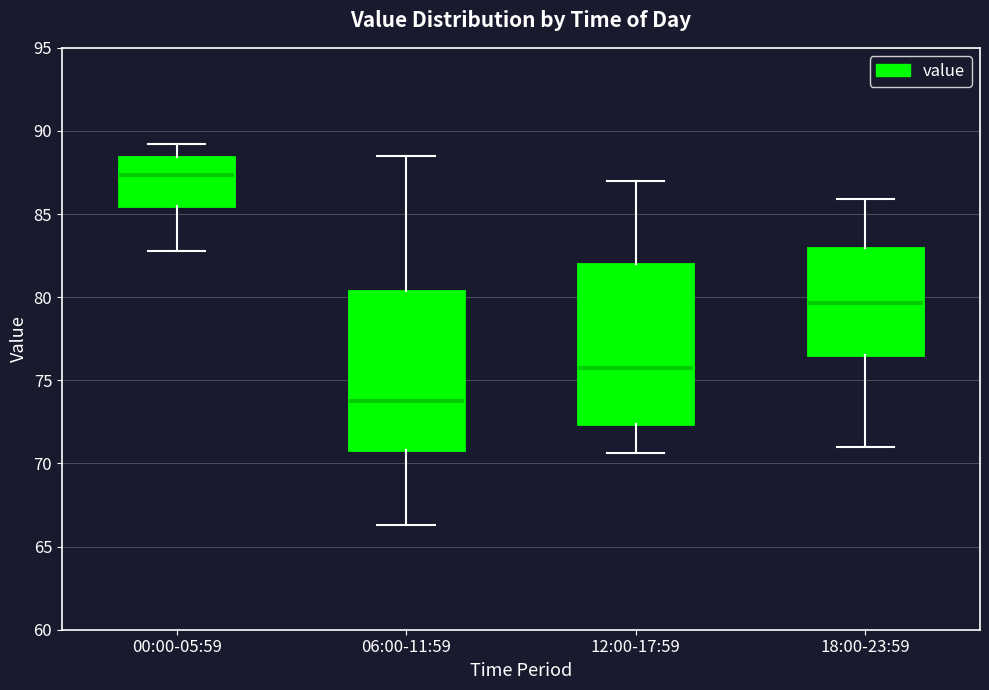

Reading left to right, transcribe this box plot: for each box, give where its median line is, the range the box spans, and where its two whiskers end, as read against the y-axis. The values are not printed on the chart, so give them approximately, as read against the axis.

00:00-05:59: median 87.5, box 85.5 to 88.5, whiskers 83.0 to 89.0
06:00-11:59: median 74.0, box 71.0 to 80.5, whiskers 66.5 to 88.5
12:00-17:59: median 76.0, box 72.5 to 82.0, whiskers 70.5 to 87.0
18:00-23:59: median 79.5, box 76.5 to 83.0, whiskers 71.0 to 86.0